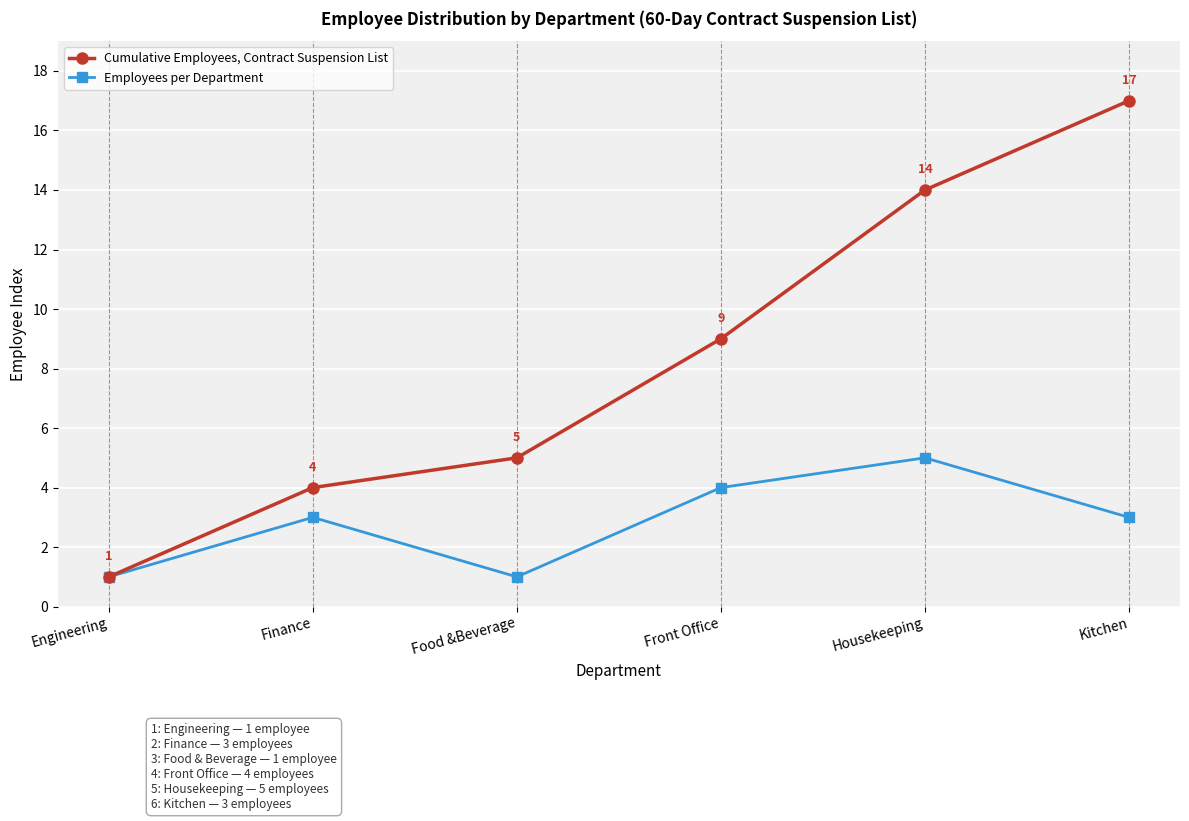

What position from the right is Kitchen?

1